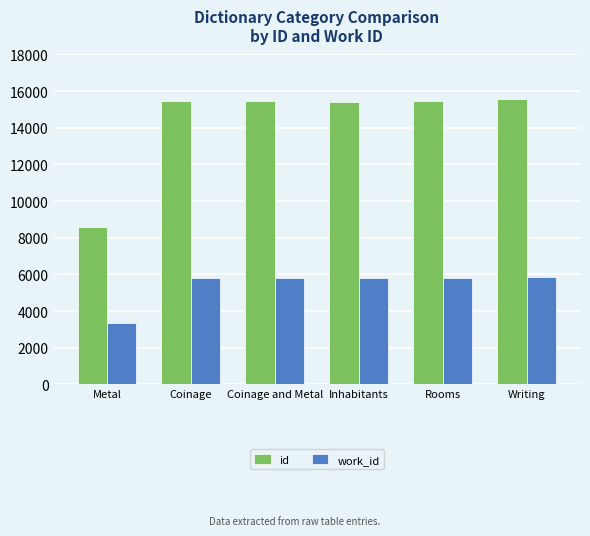

At which label does id reach its minimum?

Metal